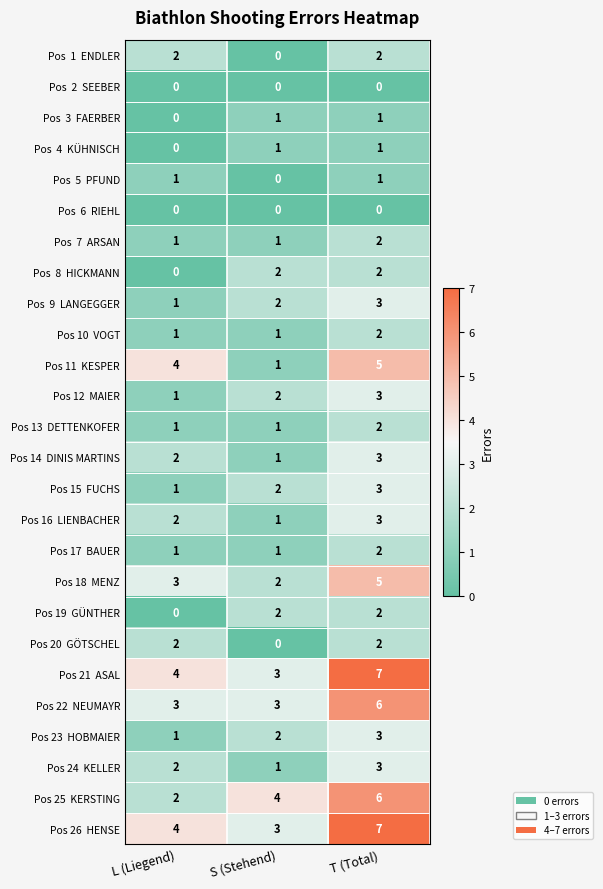

What is the spread (max minus min) of values at S (Stehend)?

4